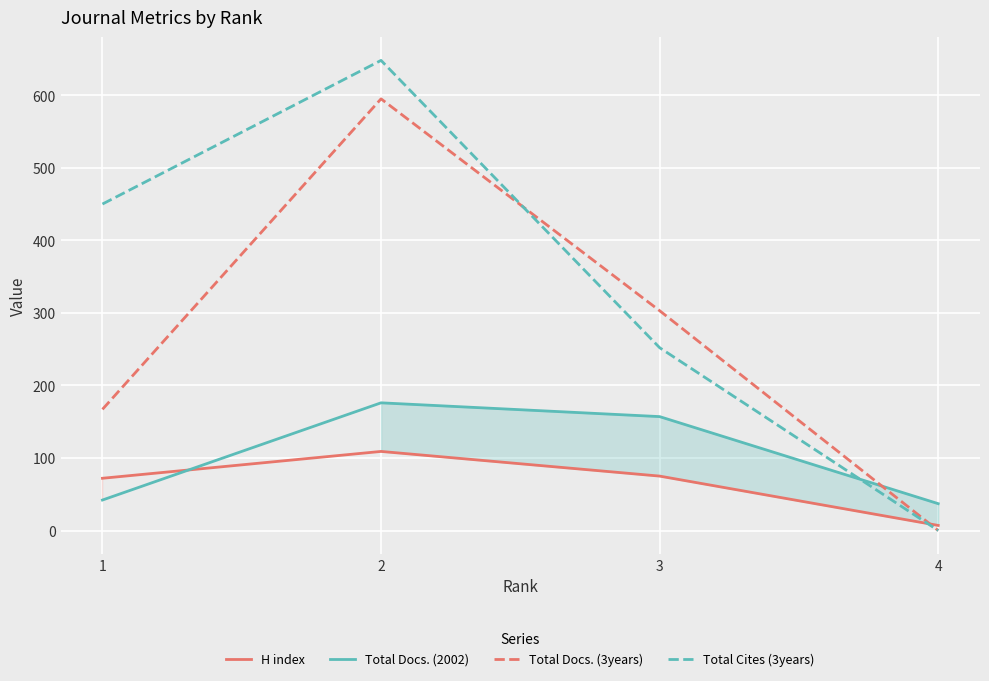

Reading left to right, transcribe all the data shown in this chart.

H index: 72	109	75	7
Total Docs. (2002): 42	176	157	37
Total Docs. (3years): 167	595	303	0
Total Cites (3years): 450	648	252	0